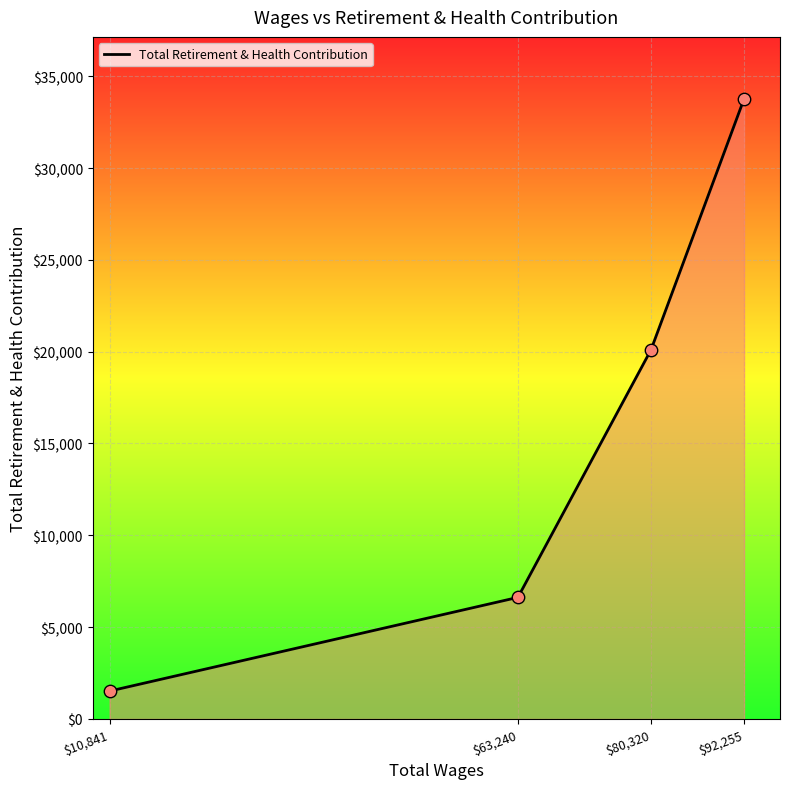

Which has a higher value, $92,255 or $80,320?

$92,255